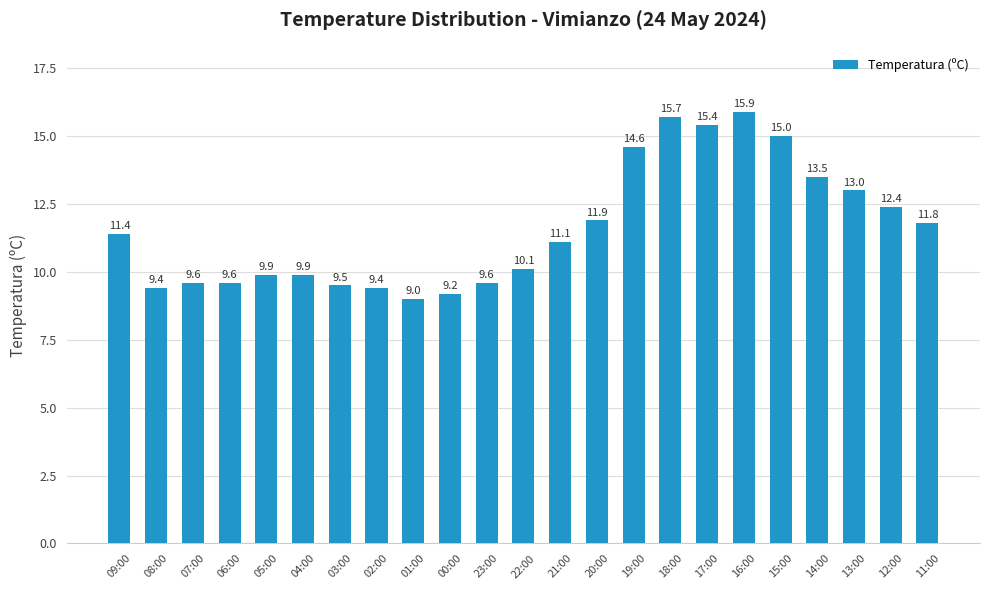

Count the number of categories in the chart.

23